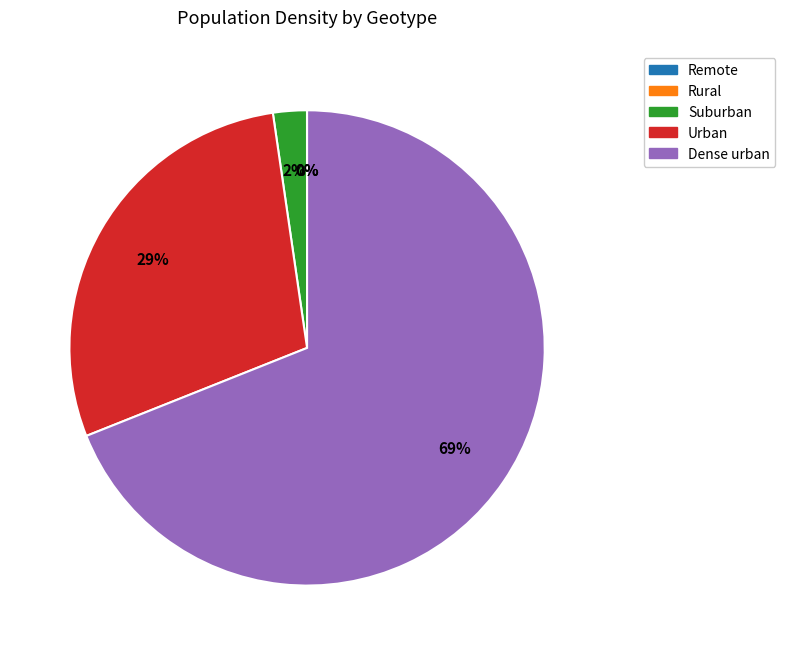

Which category has the biggest portion of the pie?

Dense urban